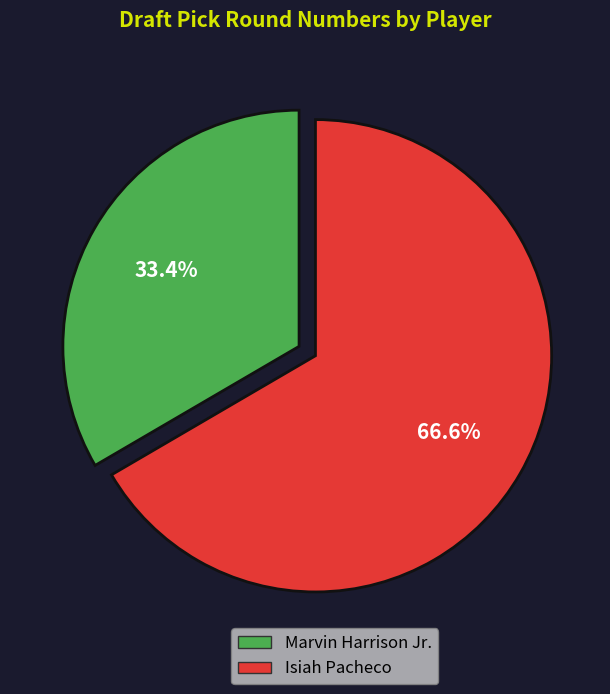

What percentage is the Marvin Harrison Jr. slice, to the nearest percent?

33%